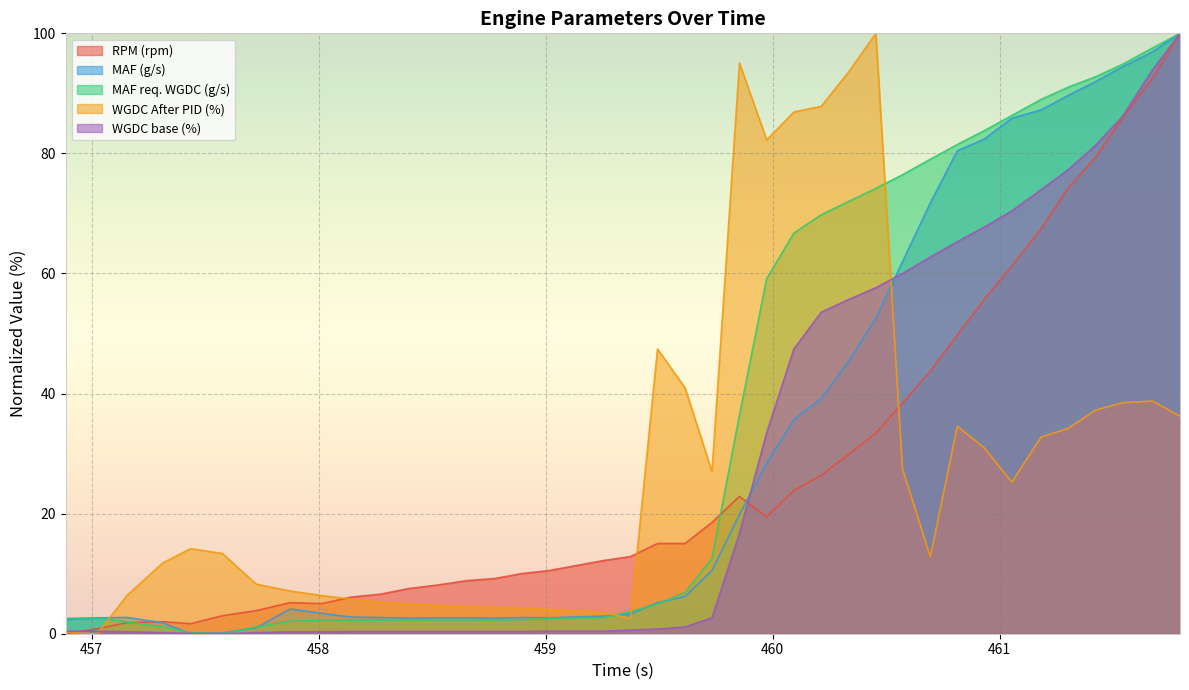

List the labels in order of WGDC After PID (%) value, smallest first.

457.025, 456.885, 459.374, 459.255, 459.135, 459.015, 458.895, 458.775, 458.655, 458.522, 458.395, 458.274, 458.143, 458.013, 457.157, 457.874, 457.725, 457.314, 460.695, 457.576, 457.436, 461.054, 459.733, 460.572, 460.934, 461.183, 461.303, 460.814, 461.795, 461.423, 461.541, 461.674, 459.614, 459.493, 459.974, 460.094, 460.214, 460.335, 459.854, 460.455